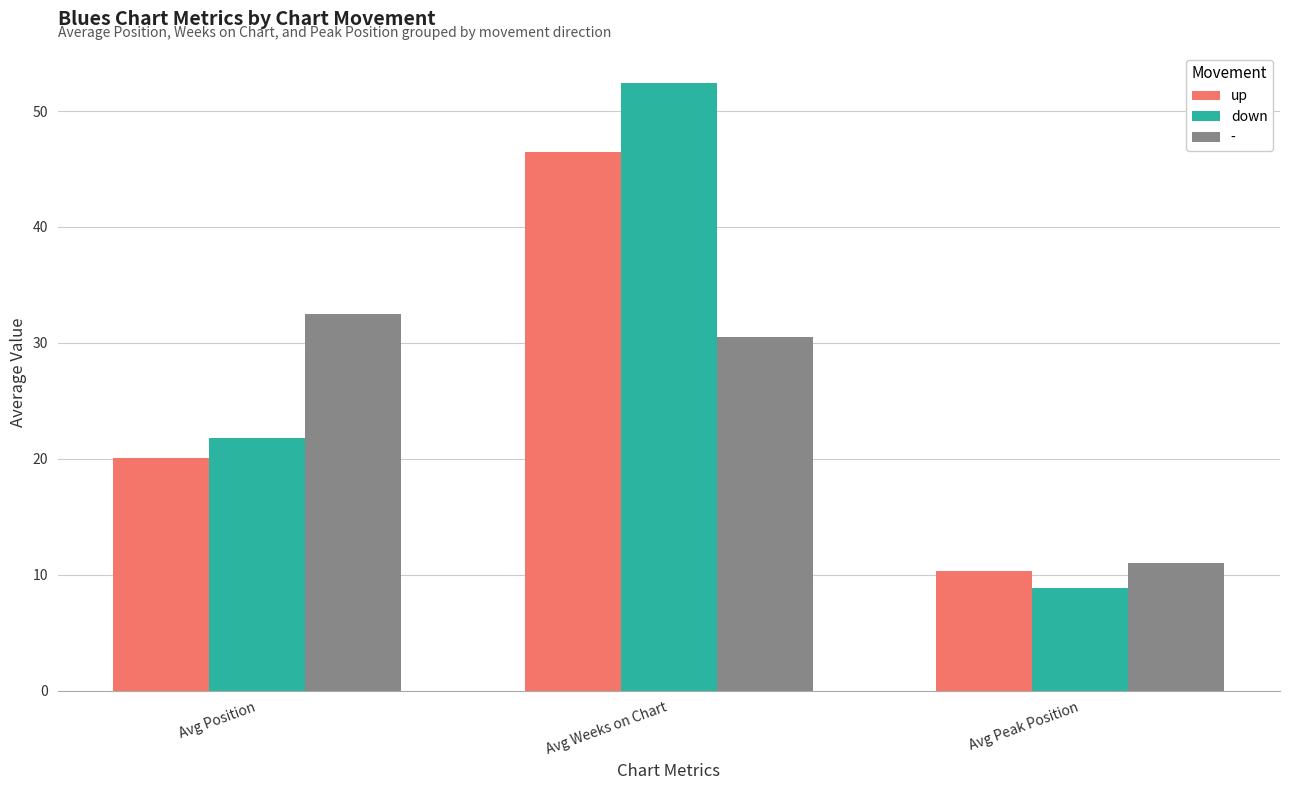

How many values in the up series are below 20?

1